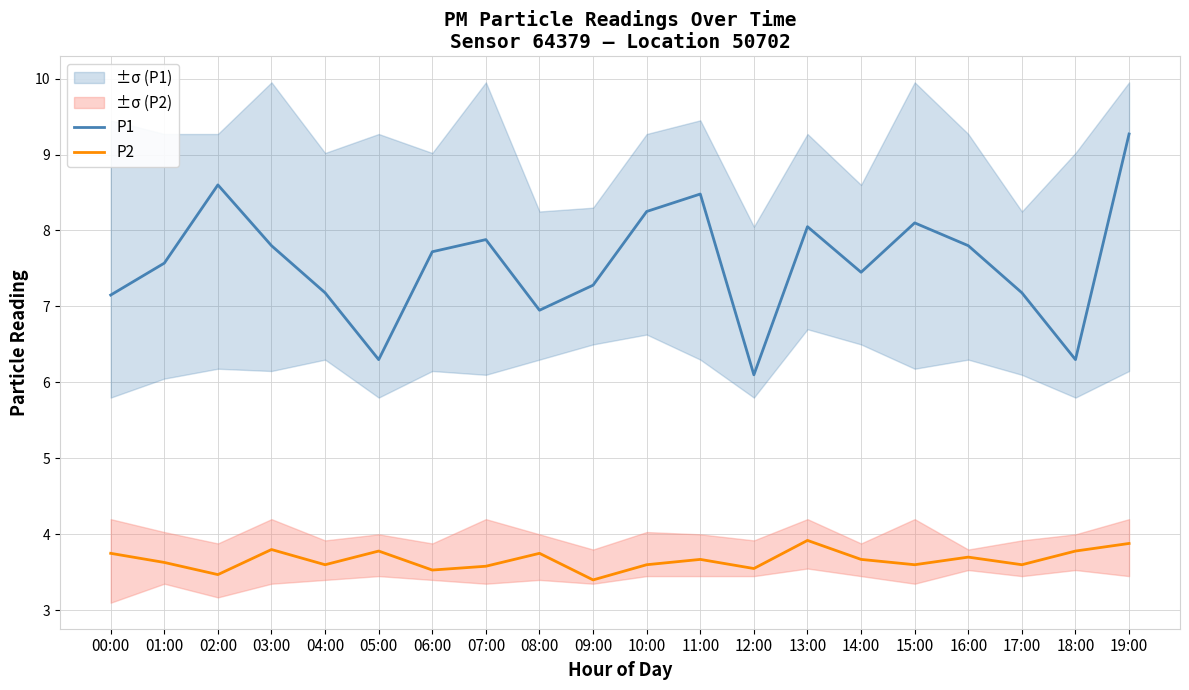

Between 02:00 and 07:00, which series saw the biggest shift?

P1